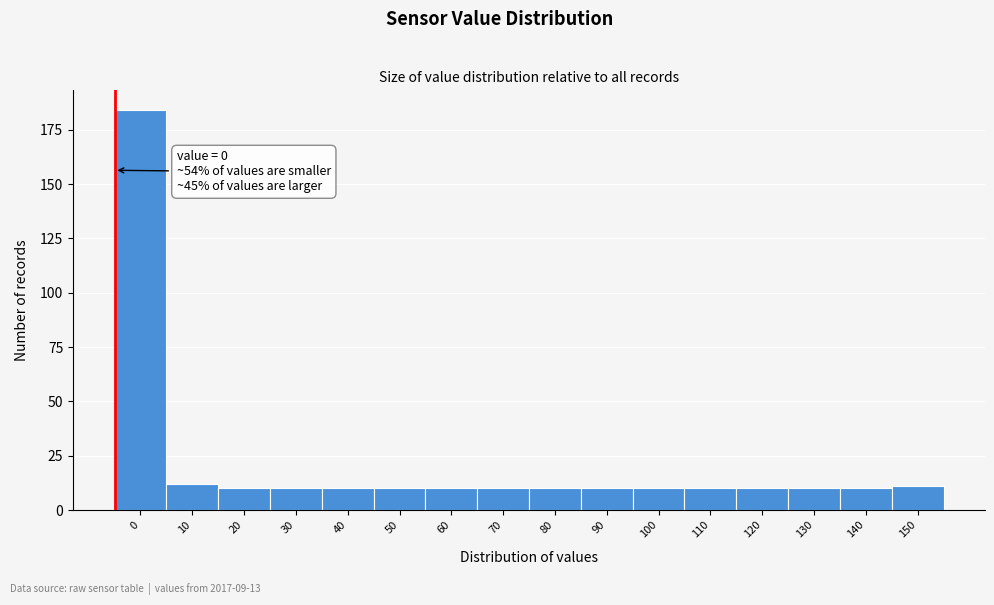

Reading left to right, extract all data points from this chart.

184	12	10	10	10	10	10	10	10	10	10	10	10	10	10	11